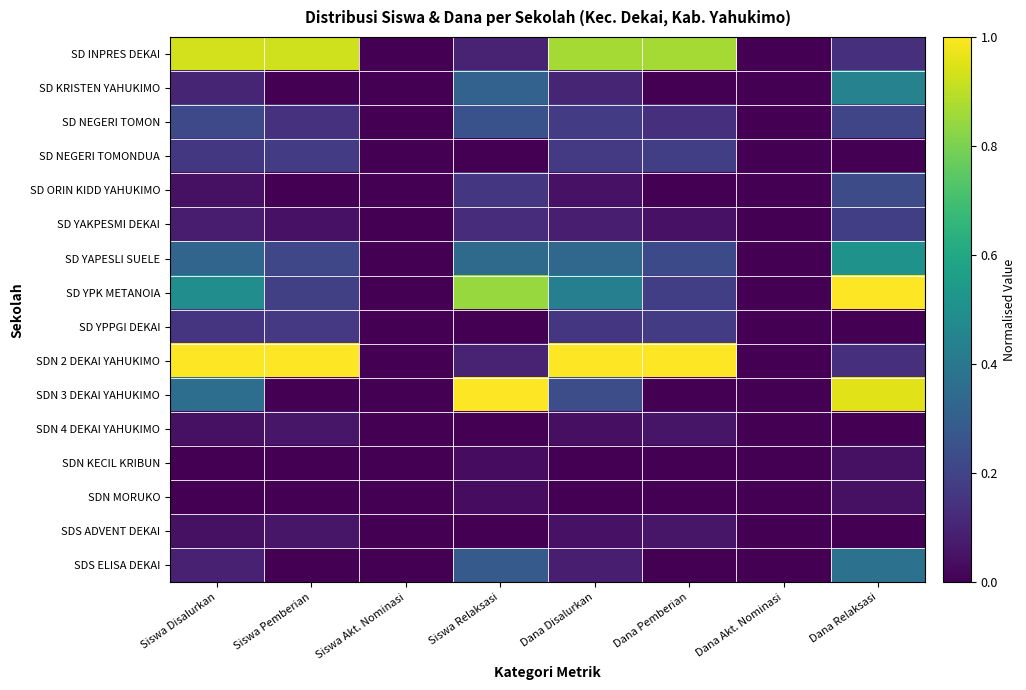

Which series has the largest total across all categories?

SDN 2 DEKAI YAHUKIMO